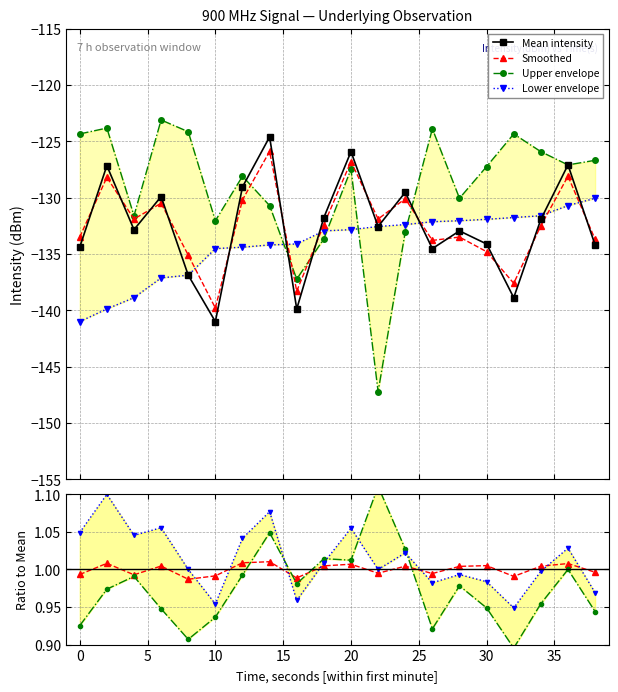

What are all the series names shown in the legend?

Mean intensity, Smoothed, Upper envelope, Lower envelope